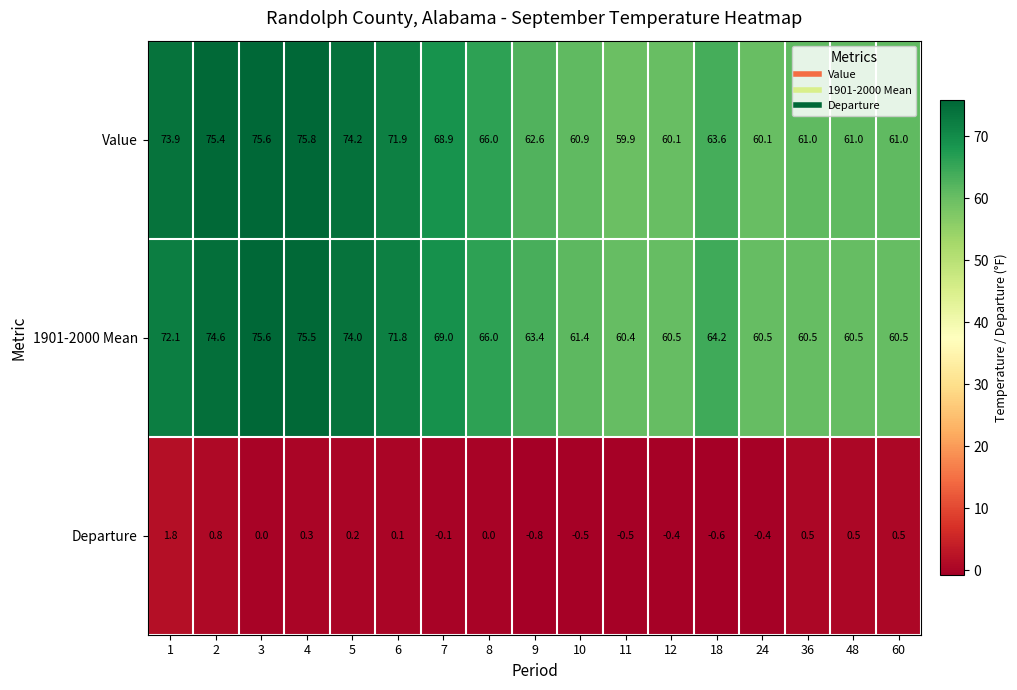

What is the difference between the highest and lowest values at 1?

72.1